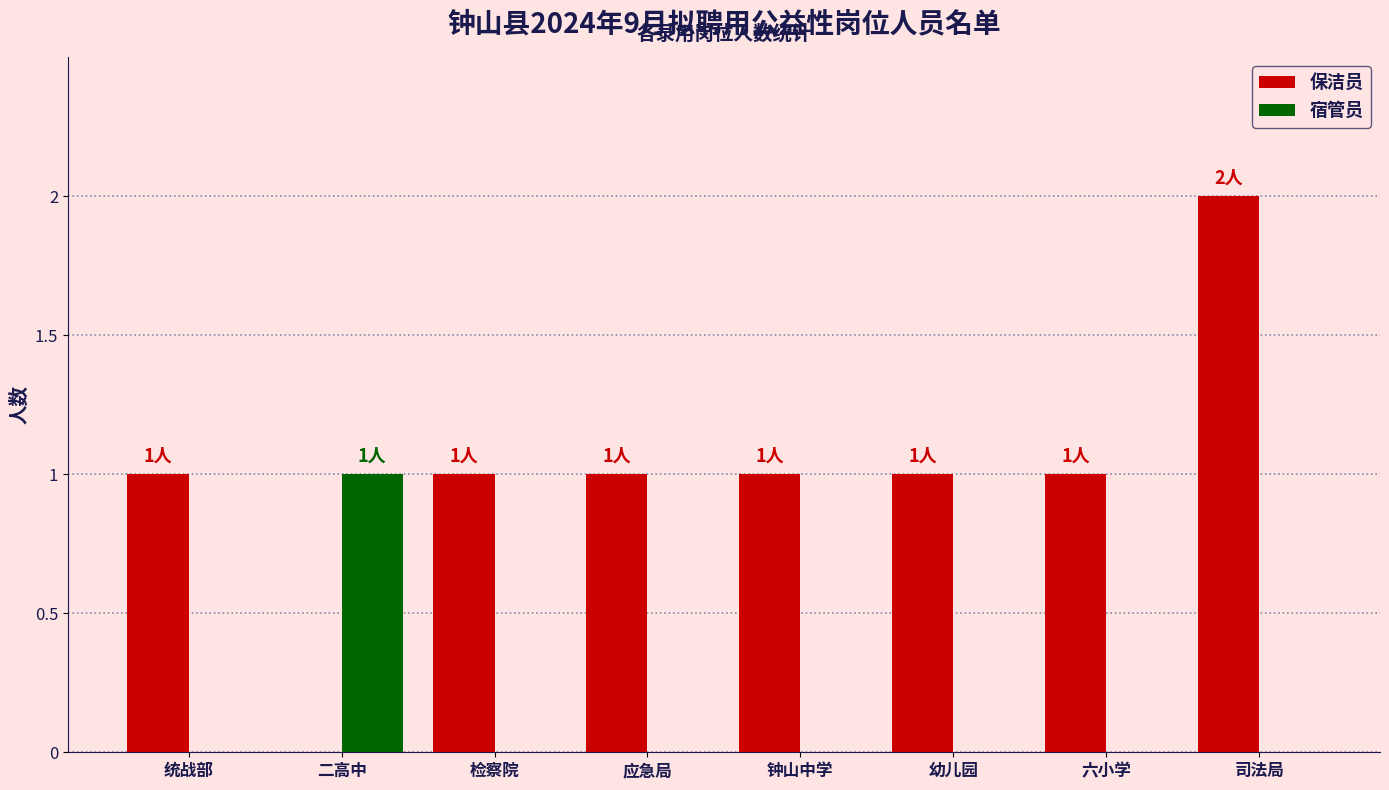

Between 钟山中学 and 司法局, which series saw the biggest shift?

保洁员